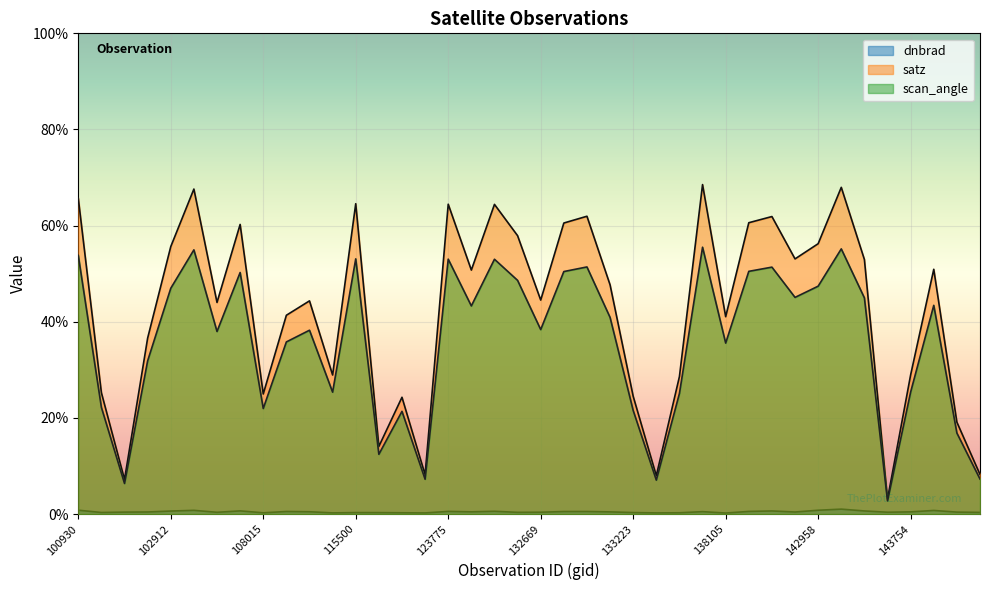

What are all the series names shown in the legend?

dnbrad, satz, scan_angle